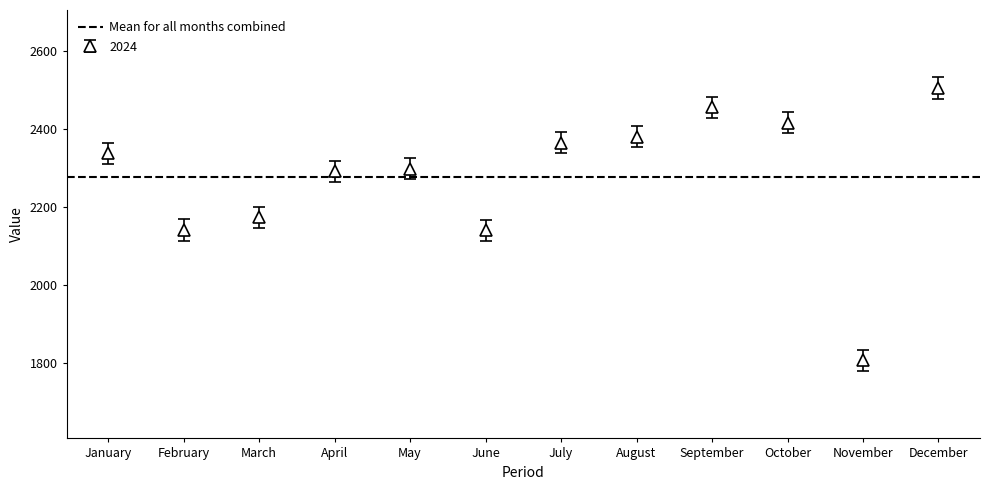

List the labels in order of value, largest first.

December, September, October, August, July, January, May, April, March, February, June, November